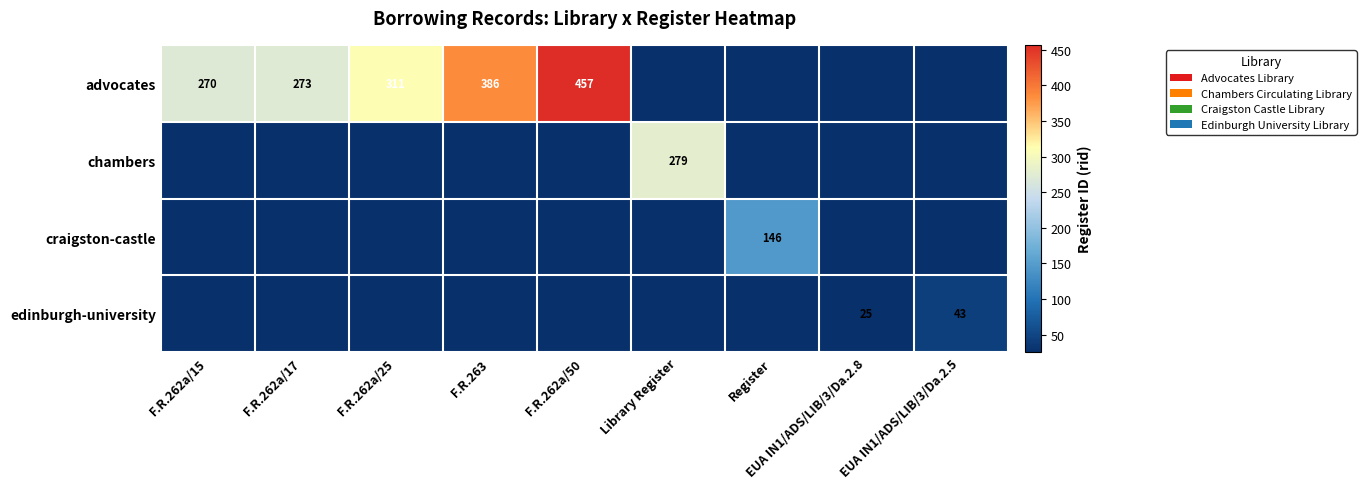

True or false: chambers has a value of 279 at Library Register.

True